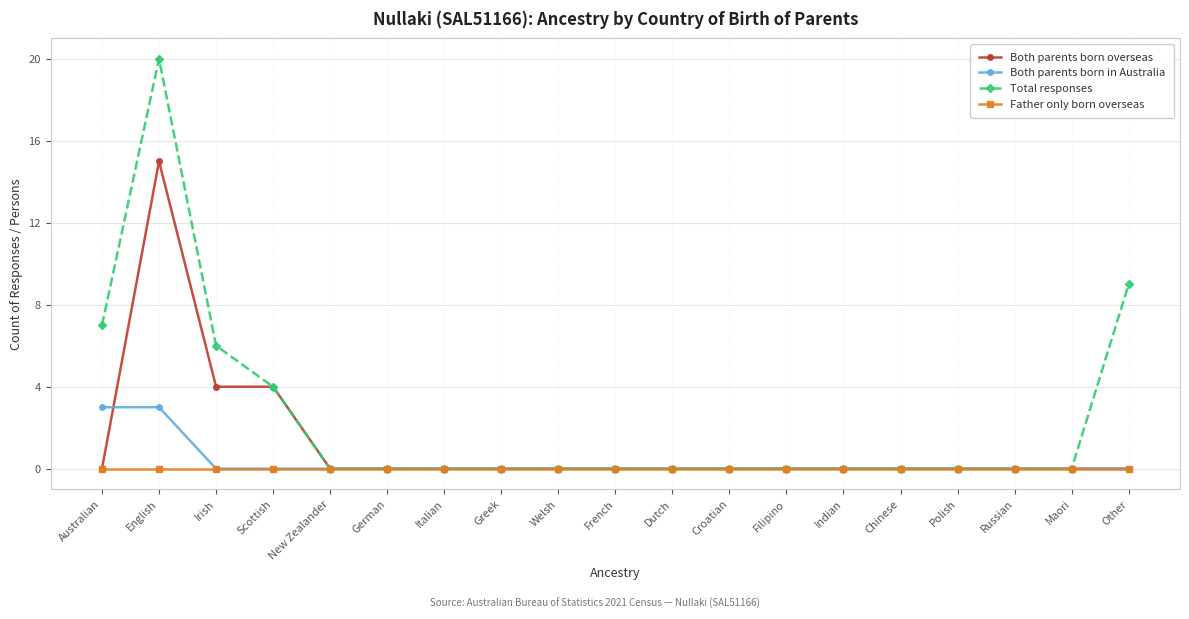

True or false: Both parents born overseas has a value of 7 at Dutch.

False